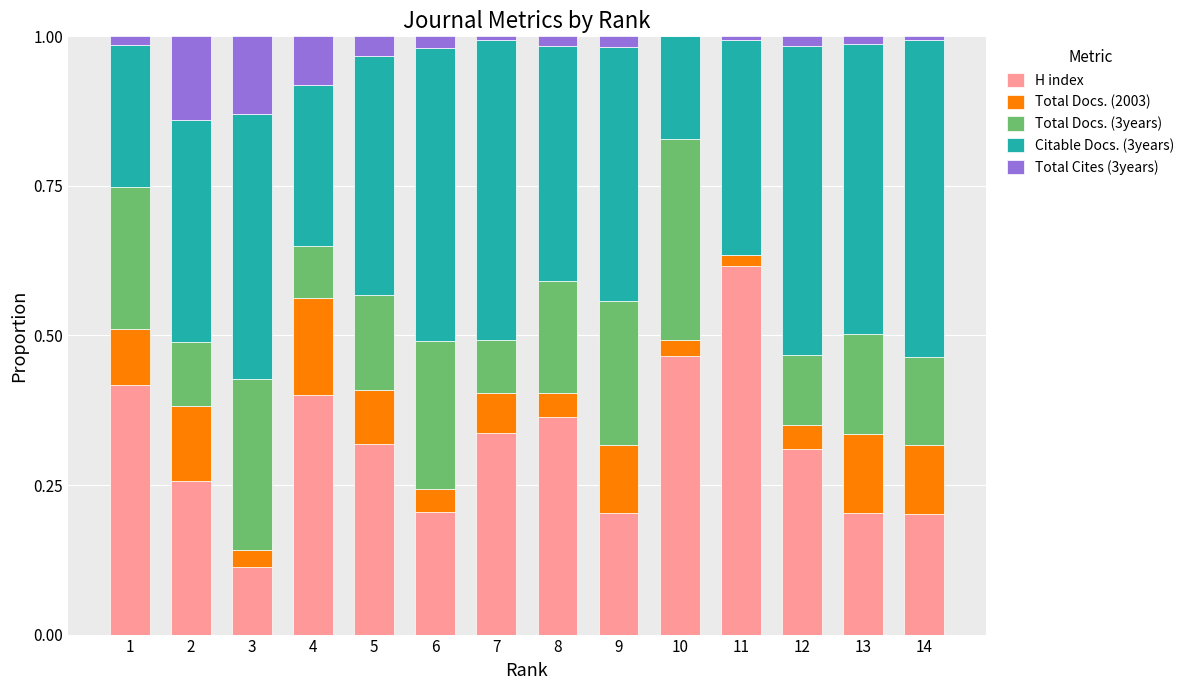

What is the sum of all H index values?

4.4